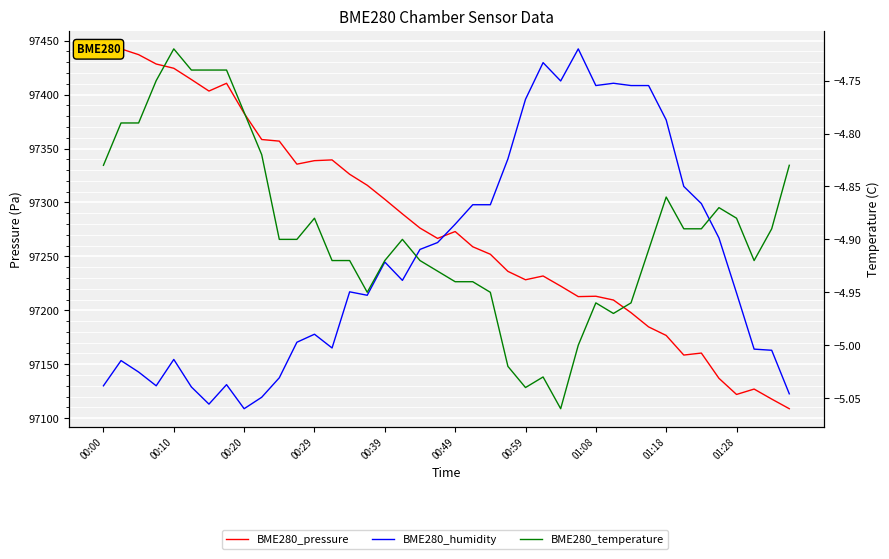

Reading left to right, what are all the values shown in this chart?

BME280_pressure: 97439.4	97442.4	97437.1	97428.4	97424.4	97414.0	97403.3	97410.5	97382.7	97358.4	97356.9	97335.5	97338.8	97339.5	97326.2	97316.0	97302.9	97289.4	97276.3	97266.7	97273.1	97258.9	97252.0	97236.1	97228.3	97231.8	97222.5	97212.7	97213.1	97209.6	97197.8	97184.6	97176.7	97158.5	97160.4	97137.0	97122.0	97127.0	97117.7	97108.8
BME280_humidity: 97130.0	97153.4	97142.8	97130.0	97154.5	97129.0	97113.0	97131.1	97108.8	97119.4	97137.5	97170.4	97177.8	97165.1	97217.2	97214.0	97244.8	97227.8	97256.5	97262.8	97279.8	97297.9	97297.9	97340.4	97395.7	97429.7	97412.7	97442.4	97408.4	97410.5	97408.4	97408.4	97376.5	97314.9	97299.0	97267.1	97216.1	97164.0	97163.0	97122.6
BME280_temperature: -4.8	-4.8	-4.8	-4.8	-4.7	-4.7	-4.7	-4.7	-4.8	-4.8	-4.9	-4.9	-4.9	-4.9	-4.9	-5.0	-4.9	-4.9	-4.9	-4.9	-4.9	-4.9	-5.0	-5.0	-5.0	-5.0	-5.1	-5.0	-5.0	-5.0	-5.0	-4.9	-4.9	-4.9	-4.9	-4.9	-4.9	-4.9	-4.9	-4.8